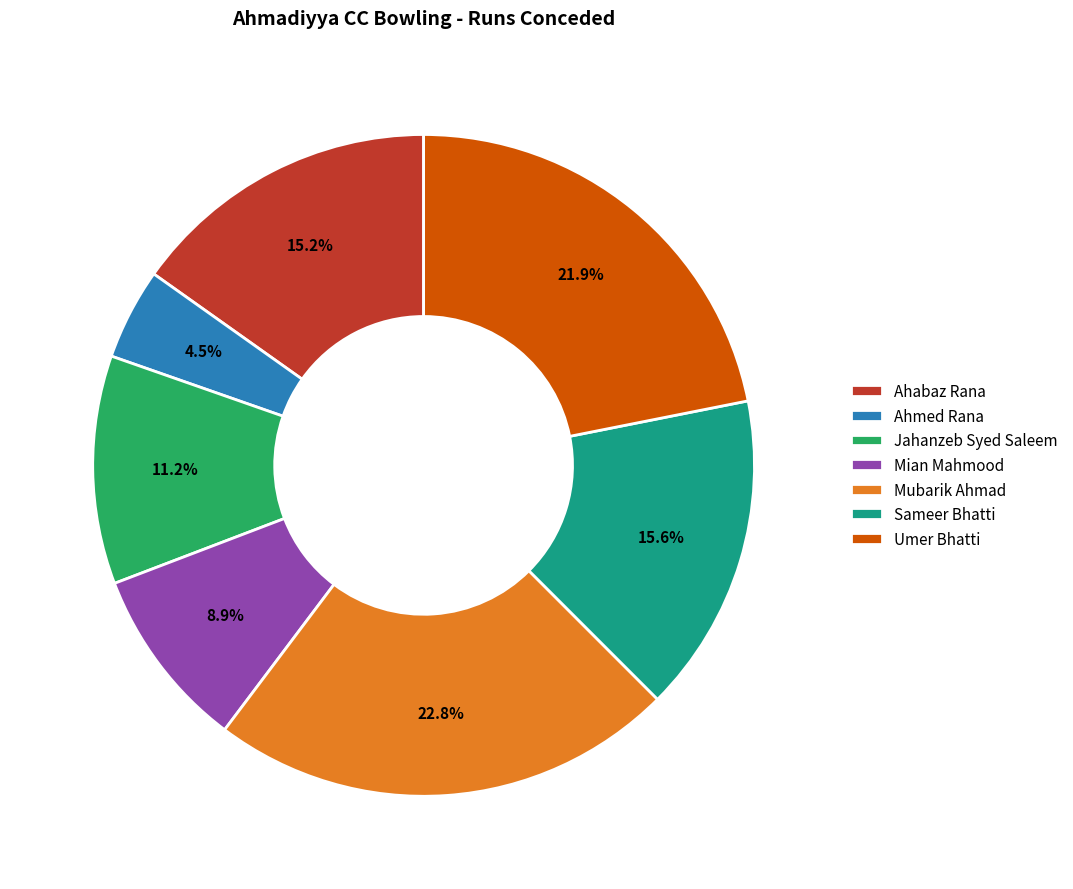

Which has a higher value, Mian Mahmood or Jahanzeb Syed Saleem?

Jahanzeb Syed Saleem